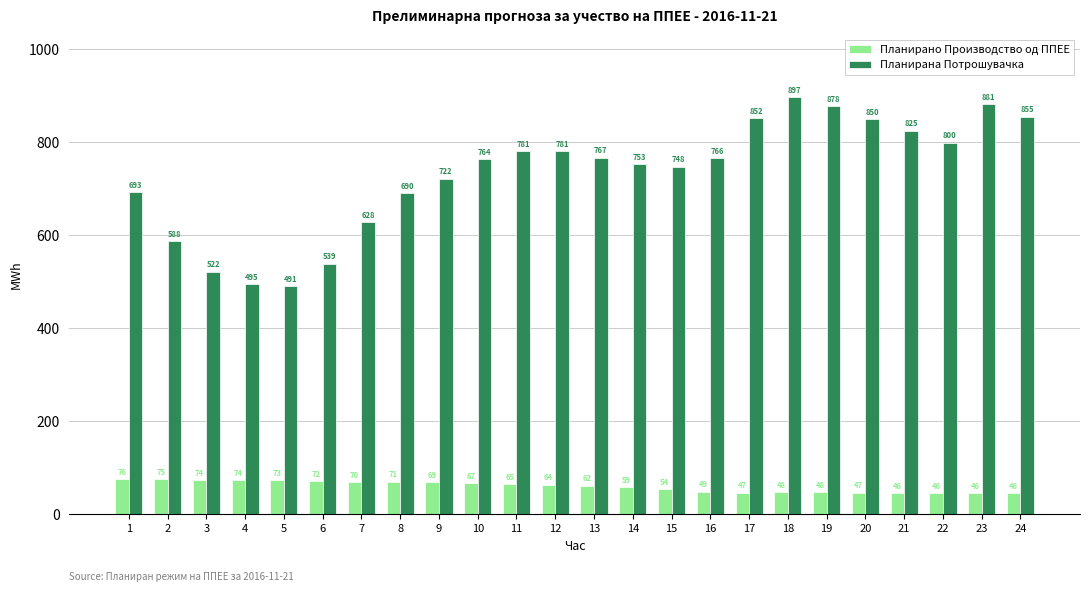

How many data points in Планирана Потрошувачка are above 766?

12